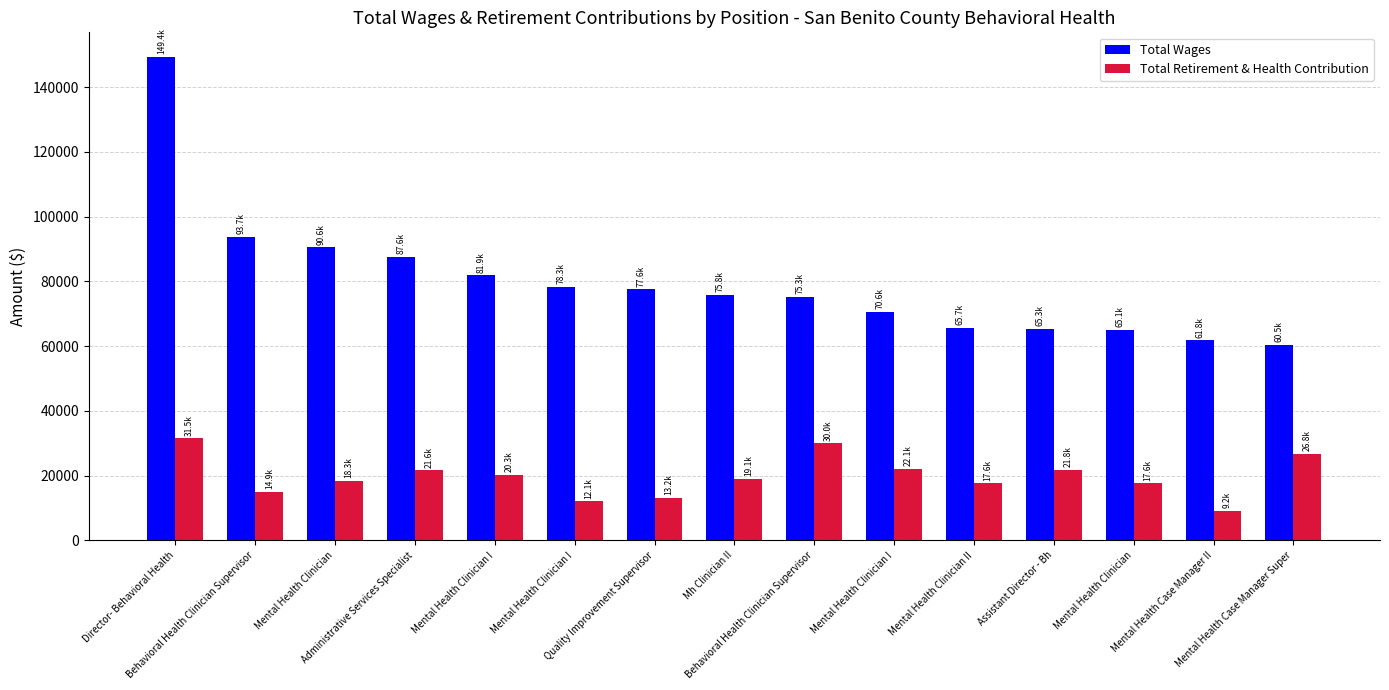

What is the label of the 9th bar from the right?

Quality Improvement Supervisor